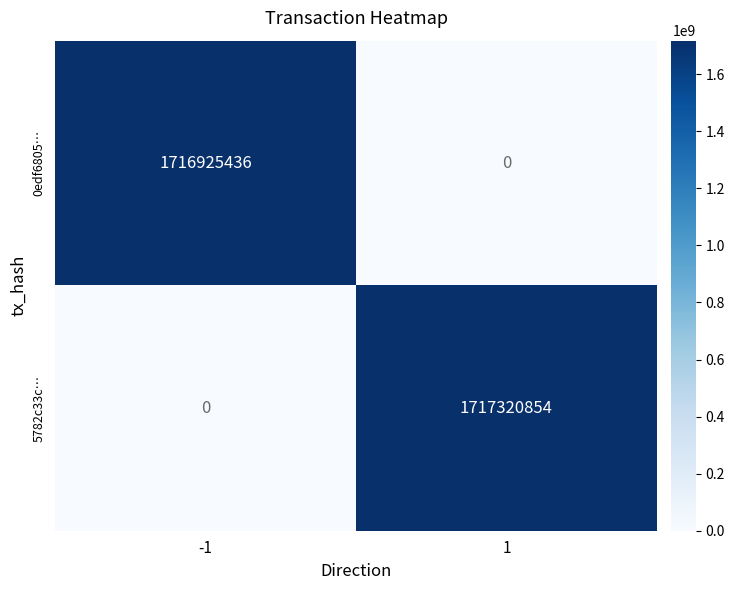

What is the sum of the 0edf6805… values at -1 and 1?

1716925436